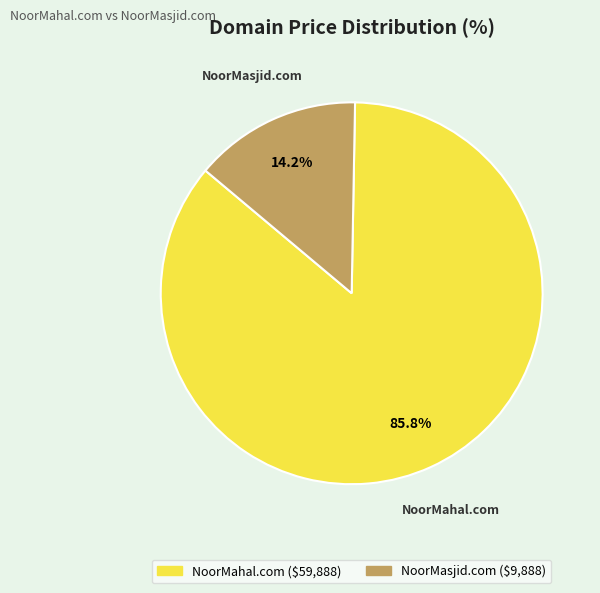

What portion of the pie excludes NoorMasjid.com?

85.8%